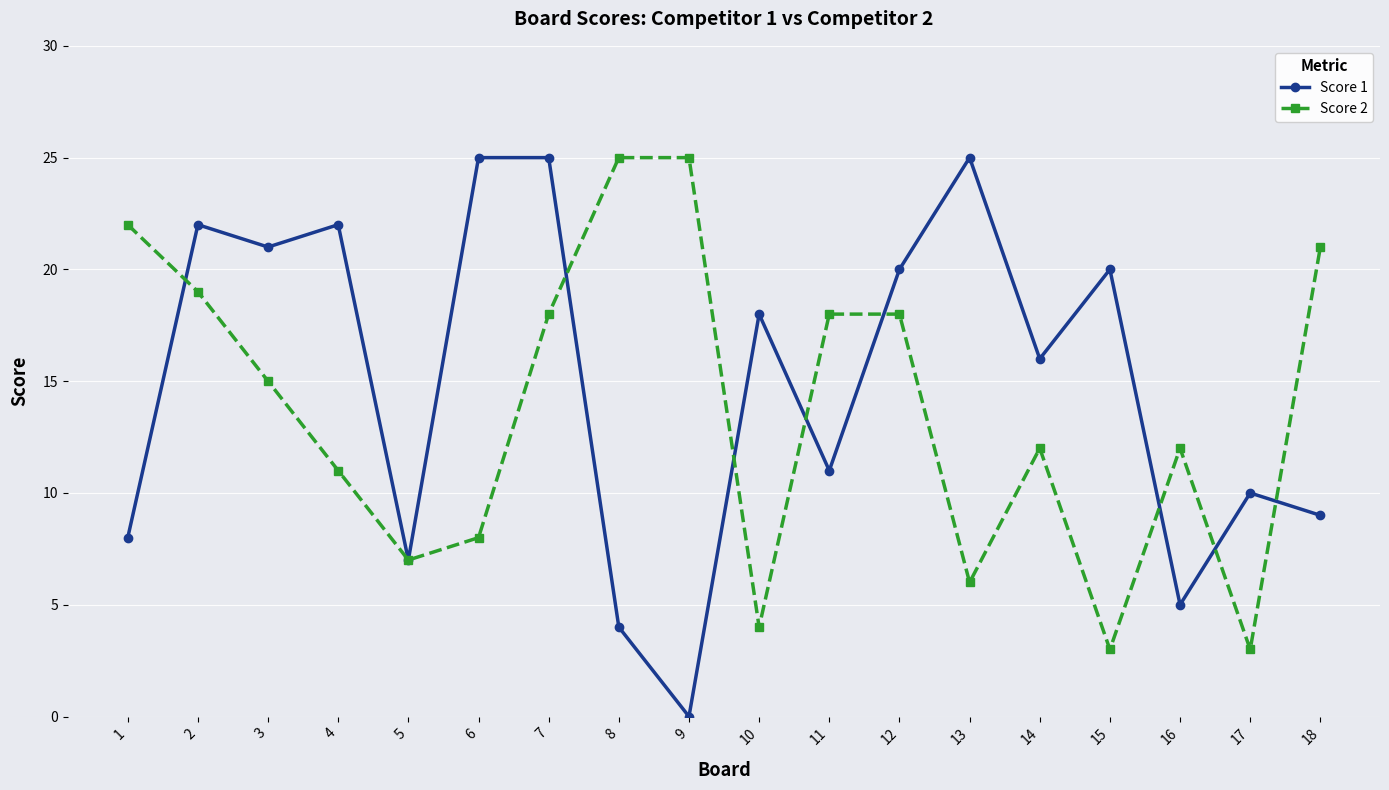

At 7, list the series in order from smallest to largest.

Score 2, Score 1